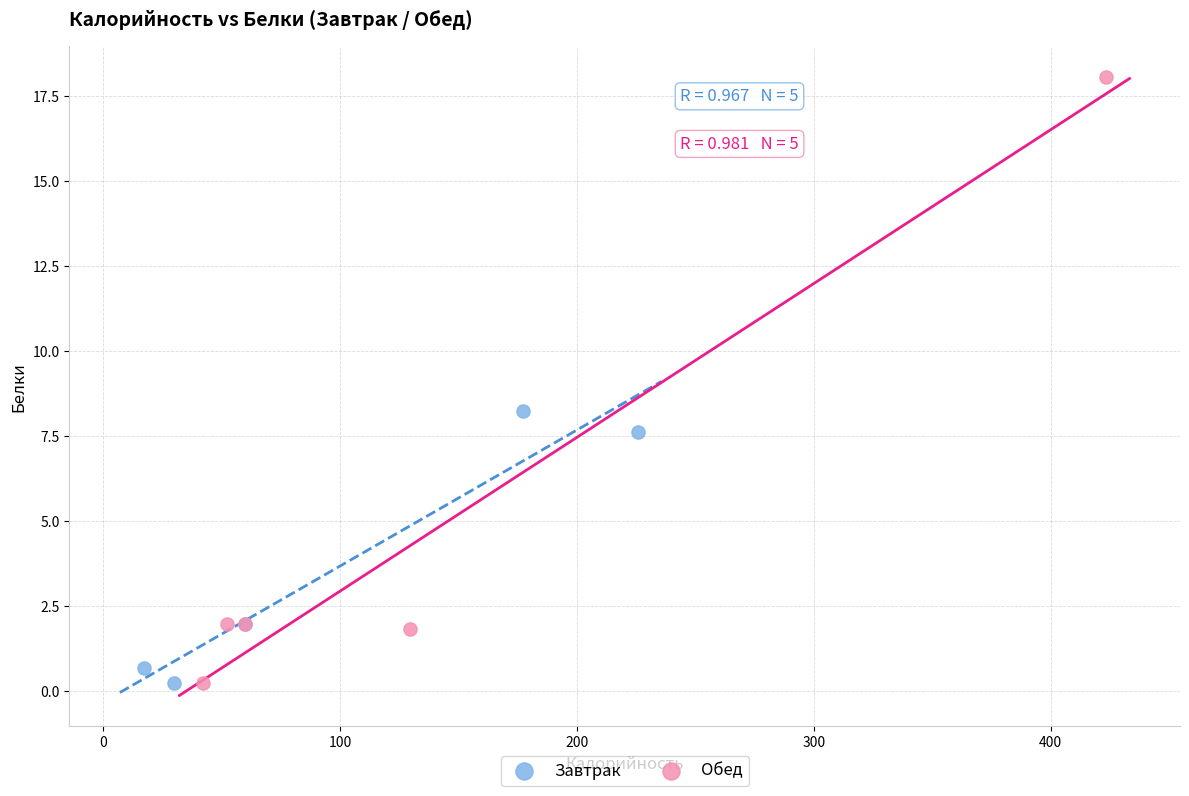

Which series reaches the maximum Y coordinate?

Обед